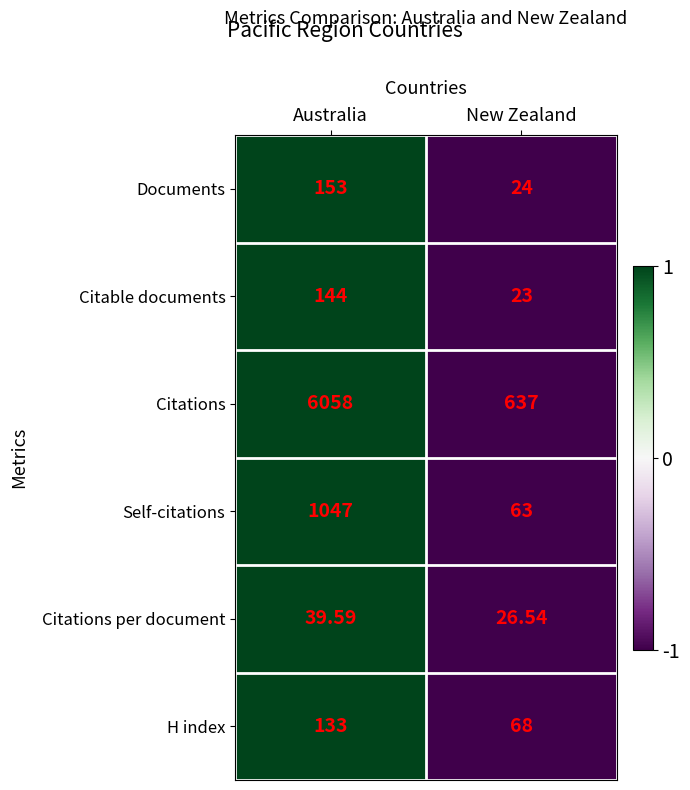

Which series has the widest spread of values?

Citations